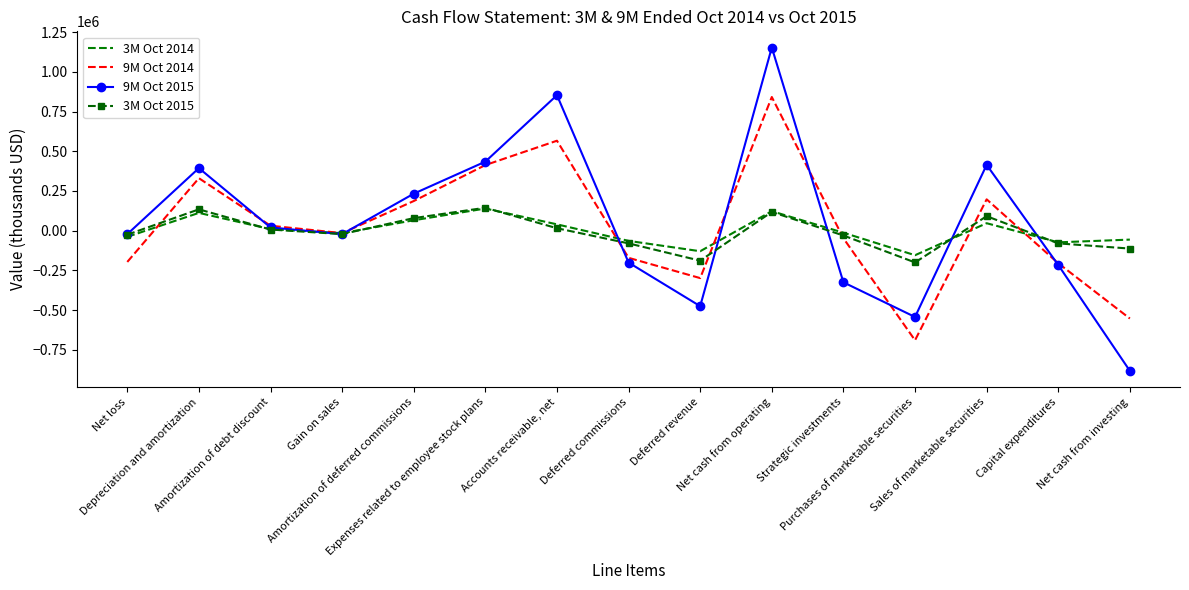

What is the minimum value for 9M Oct 2014?

-690024